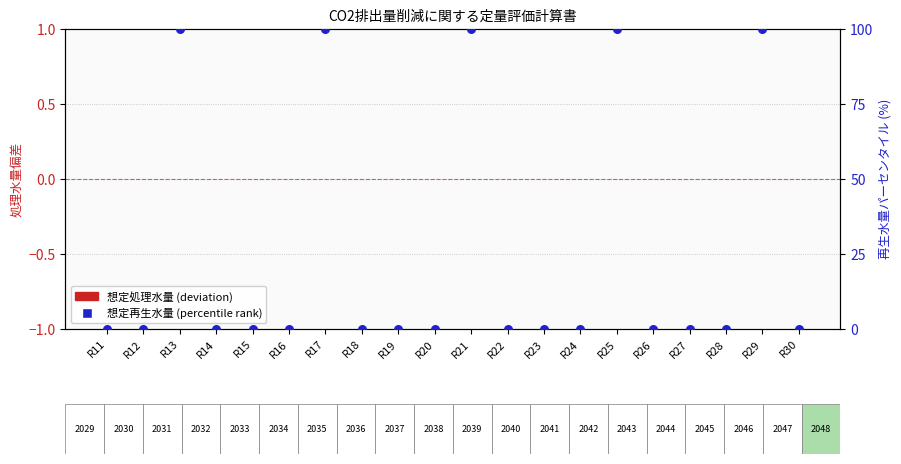

Which series contains the lowest Y value?

想定処理水量 (deviation)